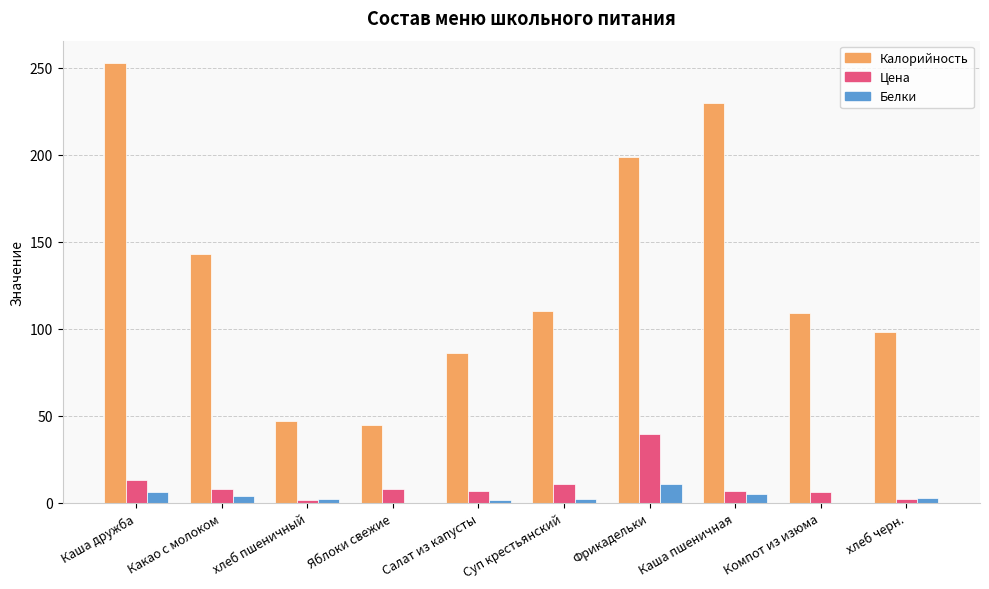

The value of Белки at Фрикадельки is 11.0. True or false?

True